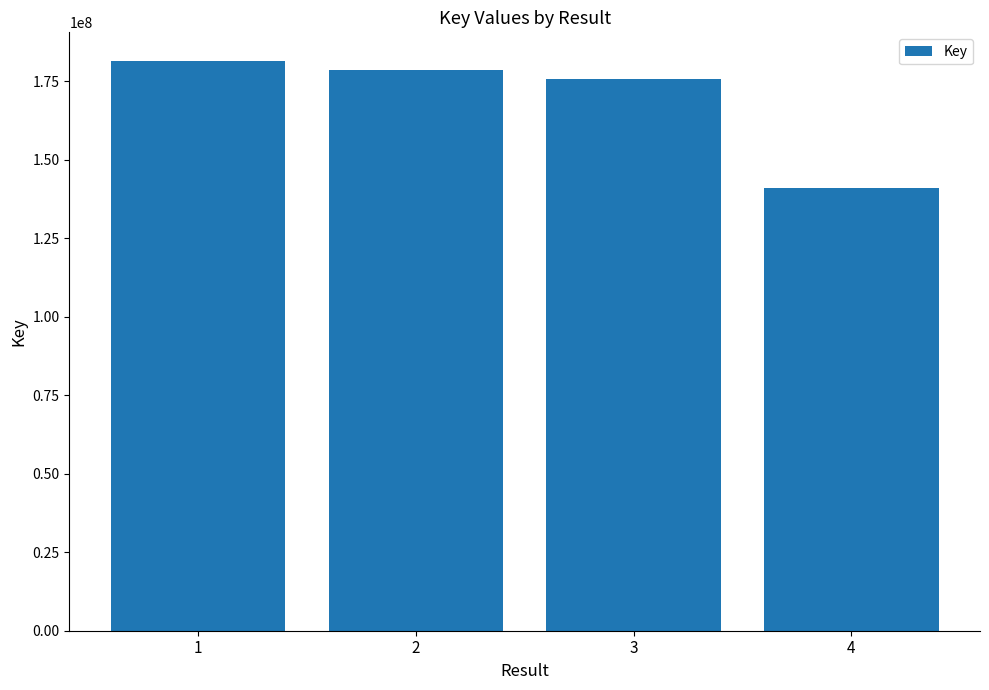

List the labels in order of value, largest first.

1, 2, 3, 4